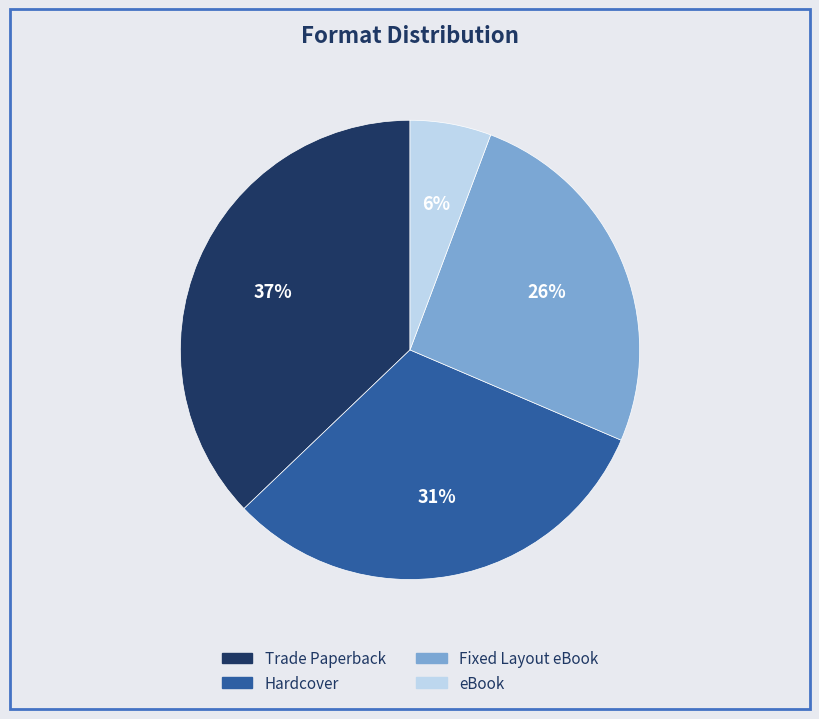

Which slice is the smallest?

eBook